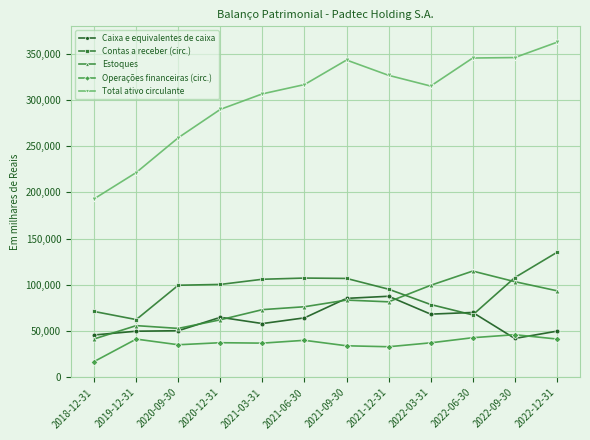

What is the sum of all Contas a receber (circ.) values?

1136405